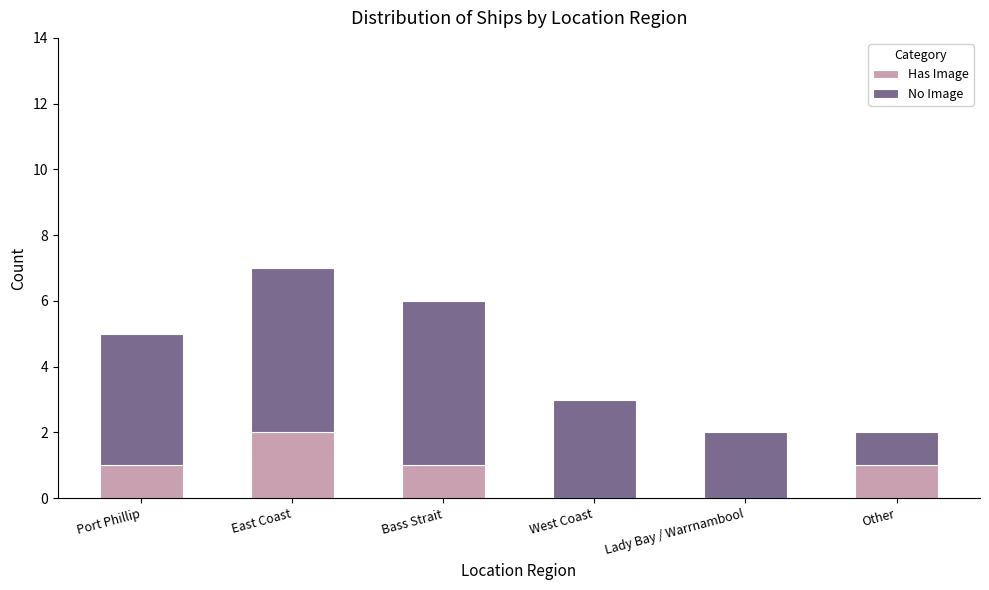

What is the total value across all series at Bass Strait?

6